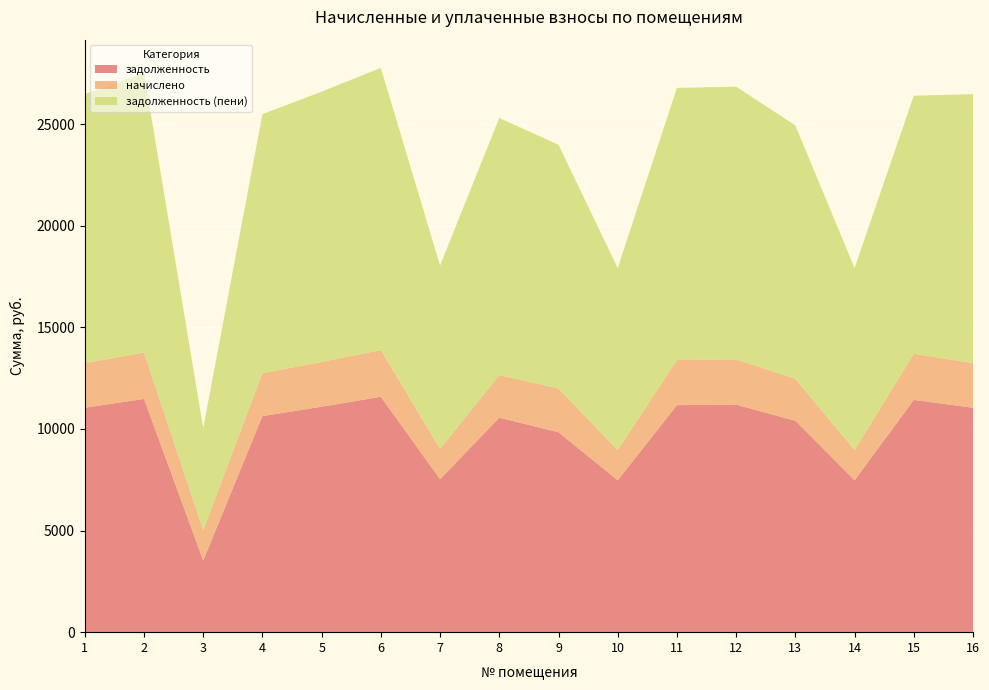

Reading left to right, what are all the values shown in this chart?

задолженность: 1=11042.4	2=11479.0	3=3524.2	4=10631.5	5=11093.8	6=11581.7	7=7524.2	8=10554.5	9=9837.0	10=7472.9	11=11170.8	12=11196.5	13=10400.4	14=7472.9	15=11427.6	16=11042.4
начислено: 1=2194.3	2=2281.1	3=1495.2	4=2112.7	5=2204.5	6=2301.5	7=1495.2	8=2097.4	9=2153.4	10=1485.0	11=2219.8	12=2224.9	13=2066.8	14=1485.0	15=2270.9	16=2194.3
задолженность (пени): 1=13236.7	2=13760.0	3=5019.4	4=12744.2	5=13298.2	6=13883.2	7=9019.4	8=12651.8	9=11990.4	10=8957.9	11=13390.6	12=13421.4	13=12467.2	14=8957.9	15=12698.5	16=13236.7